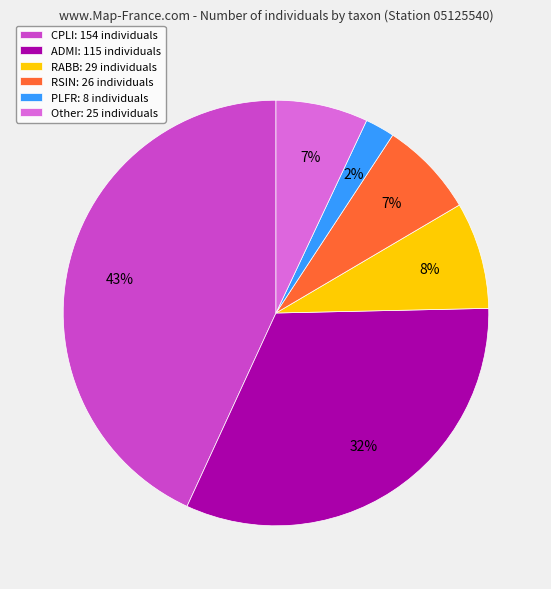

Count the number of slices in the pie.

6